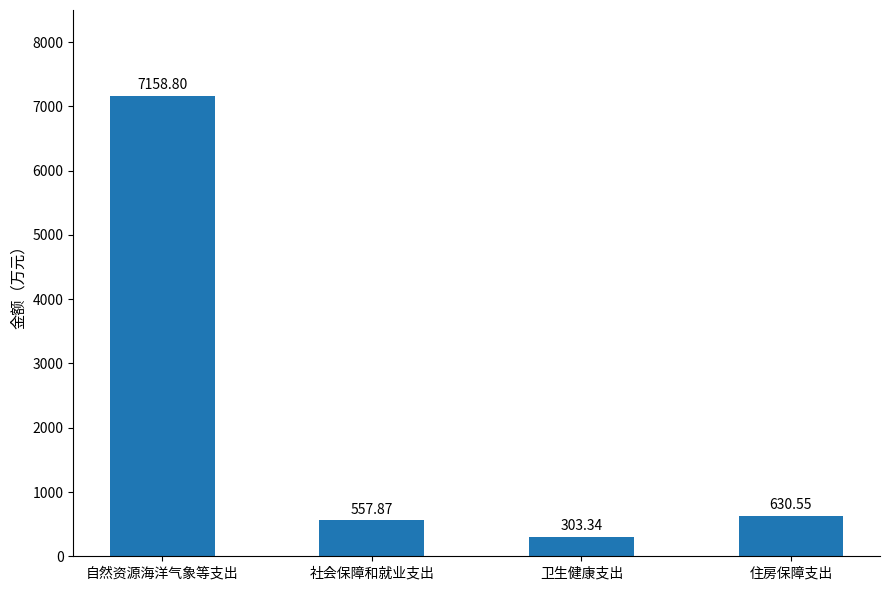

List the labels in order of value, smallest first.

卫生健康支出, 社会保障和就业支出, 住房保障支出, 自然资源海洋气象等支出